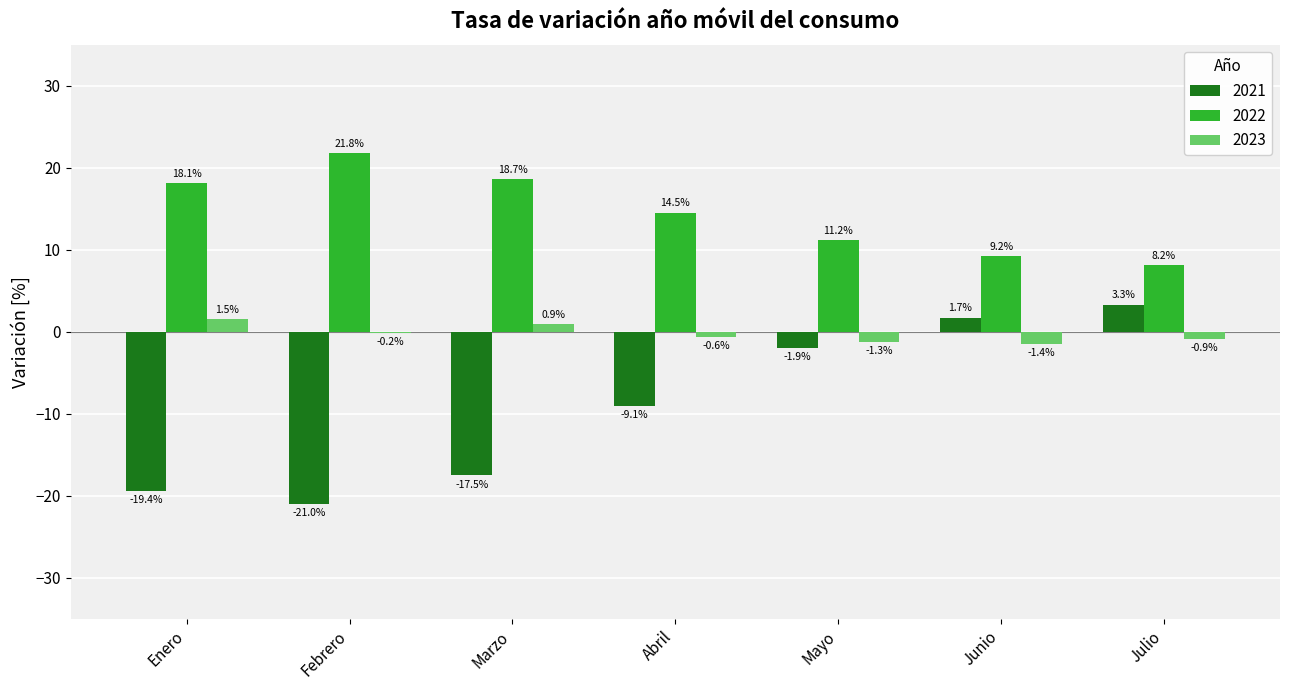

What is the total value across all series at Abril?

4.8